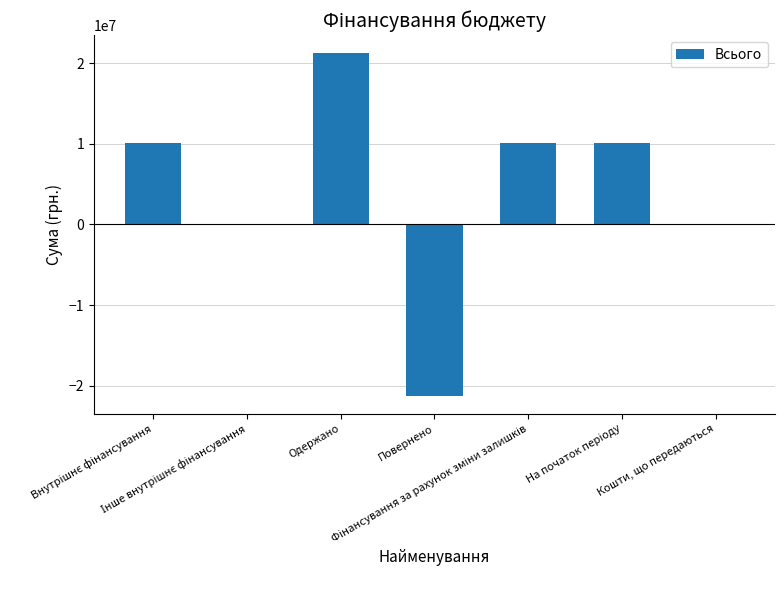

What is the sum of the values at Кошти, що передаються and Одержано?

21330467